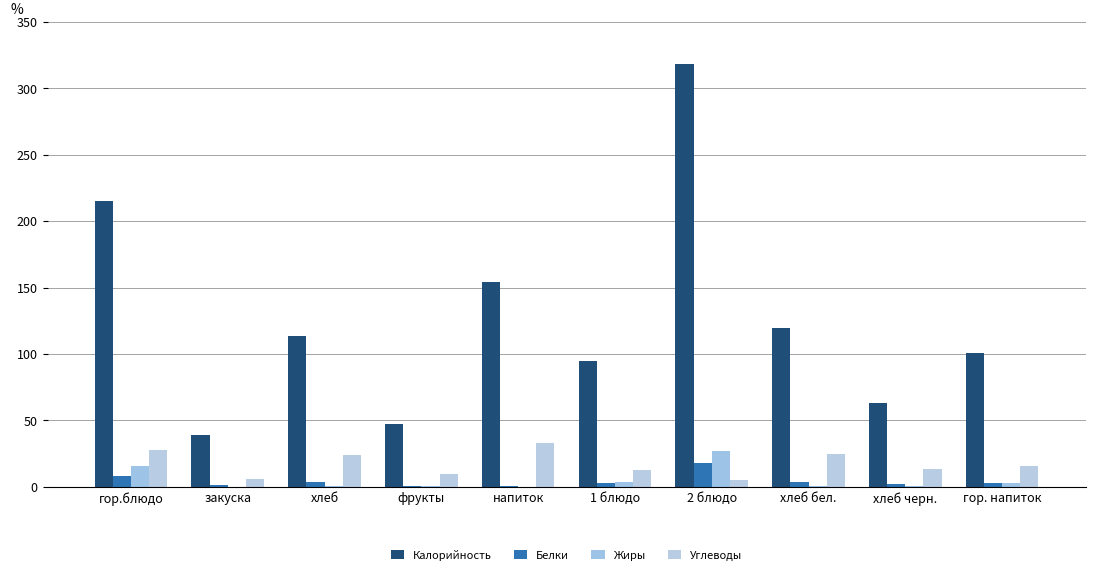

What is the difference between the maximum and second lowest values in the Углеводы series?

26.5